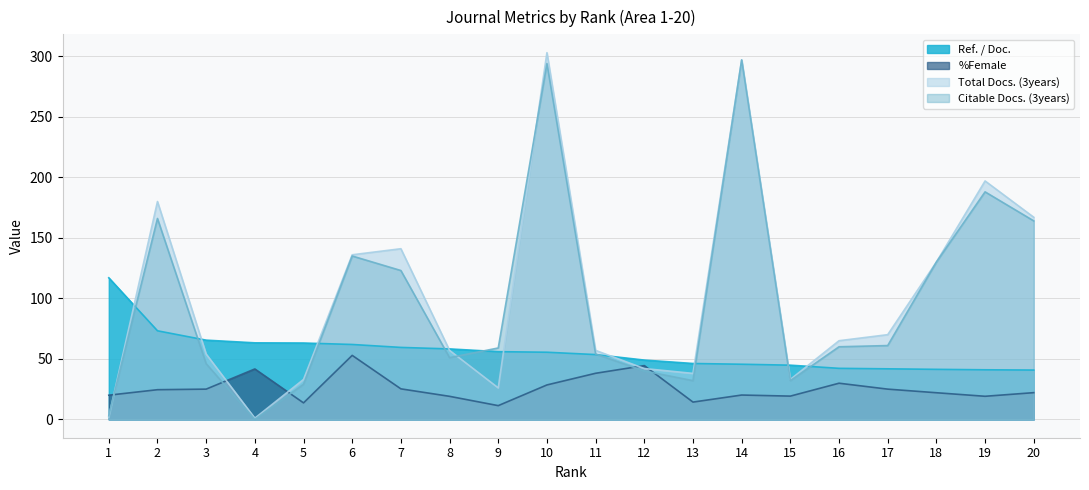

What is the highest value of the Ref. / Doc. series?

117.0